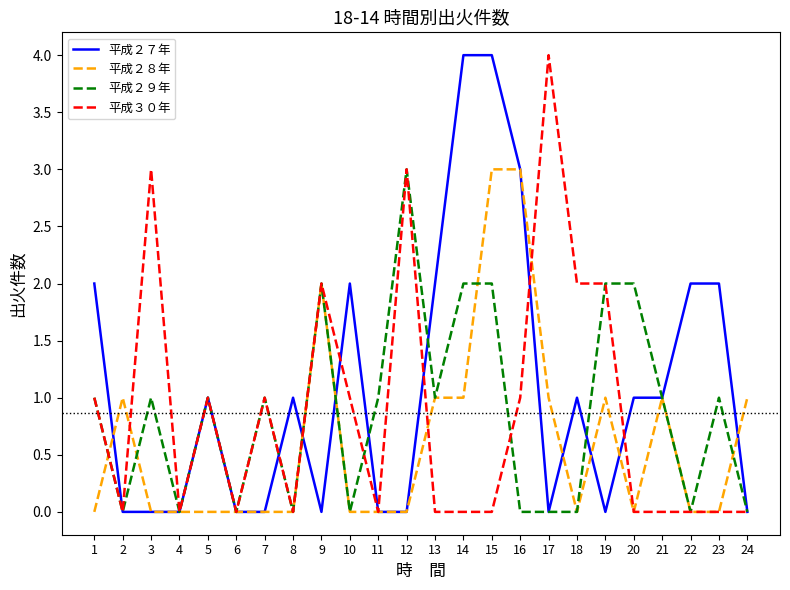

Is the value of 平成２８年 at 20 greater than the value of 平成３０年 at 7?

No